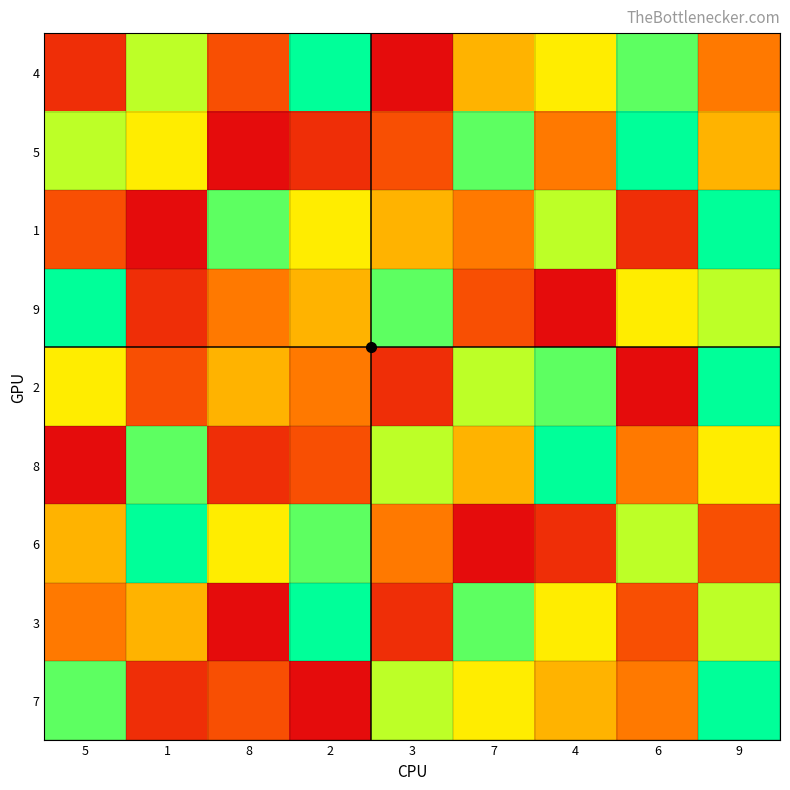

Which category has the highest value across all series?

2